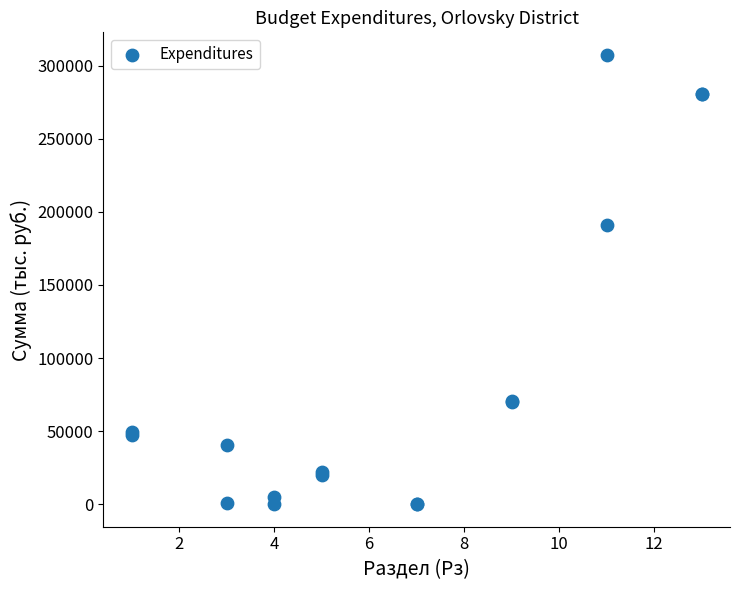

What Y value in the scatter plot is closest to 153737?

190876.3